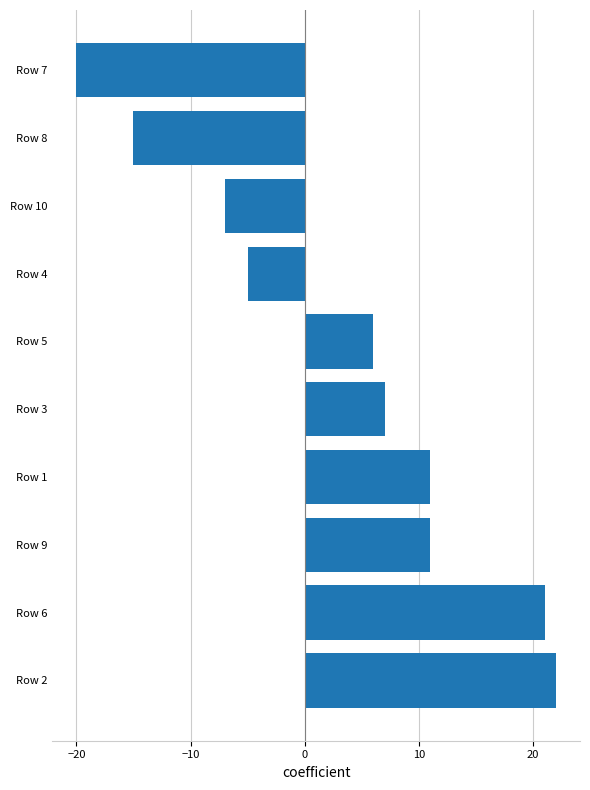

How many values are below 7?

5